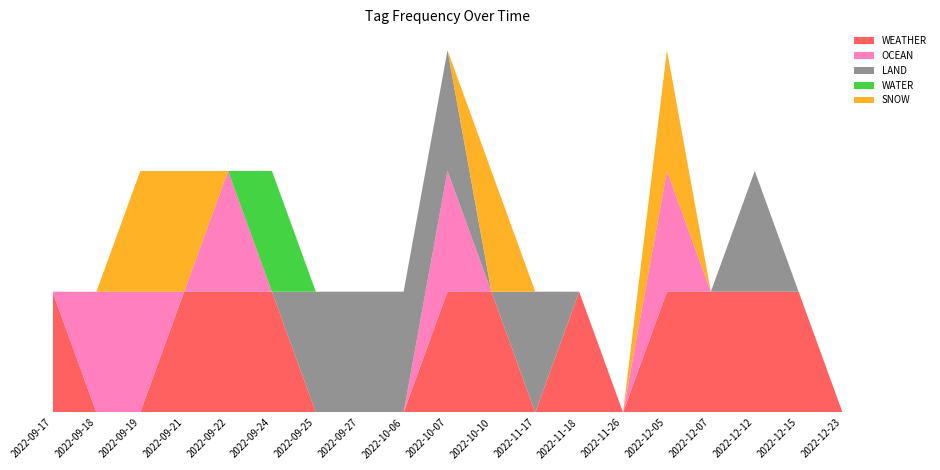

Reading left to right, what are all the values shown in this chart?

WEATHER: 2022-09-17=1	2022-09-18=0	2022-09-19=0	2022-09-21=1	2022-09-22=1	2022-09-24=1	2022-09-25=0	2022-09-27=0	2022-10-06=0	2022-10-07=1	2022-10-10=1	2022-11-17=0	2022-11-18=1	2022-11-26=0	2022-12-05=1	2022-12-07=1	2022-12-12=1	2022-12-15=1	2022-12-23=0
OCEAN: 2022-09-17=0	2022-09-18=1	2022-09-19=1	2022-09-21=0	2022-09-22=1	2022-09-24=0	2022-09-25=0	2022-09-27=0	2022-10-06=0	2022-10-07=1	2022-10-10=0	2022-11-17=0	2022-11-18=0	2022-11-26=0	2022-12-05=1	2022-12-07=0	2022-12-12=0	2022-12-15=0	2022-12-23=0
LAND: 2022-09-17=0	2022-09-18=0	2022-09-19=0	2022-09-21=0	2022-09-22=0	2022-09-24=0	2022-09-25=1	2022-09-27=1	2022-10-06=1	2022-10-07=1	2022-10-10=0	2022-11-17=1	2022-11-18=0	2022-11-26=0	2022-12-05=0	2022-12-07=0	2022-12-12=1	2022-12-15=0	2022-12-23=0
WATER: 2022-09-17=0	2022-09-18=0	2022-09-19=0	2022-09-21=0	2022-09-22=0	2022-09-24=1	2022-09-25=0	2022-09-27=0	2022-10-06=0	2022-10-07=0	2022-10-10=0	2022-11-17=0	2022-11-18=0	2022-11-26=0	2022-12-05=0	2022-12-07=0	2022-12-12=0	2022-12-15=0	2022-12-23=0
SNOW: 2022-09-17=0	2022-09-18=0	2022-09-19=1	2022-09-21=1	2022-09-22=0	2022-09-24=0	2022-09-25=0	2022-09-27=0	2022-10-06=0	2022-10-07=0	2022-10-10=1	2022-11-17=0	2022-11-18=0	2022-11-26=0	2022-12-05=1	2022-12-07=0	2022-12-12=0	2022-12-15=0	2022-12-23=0